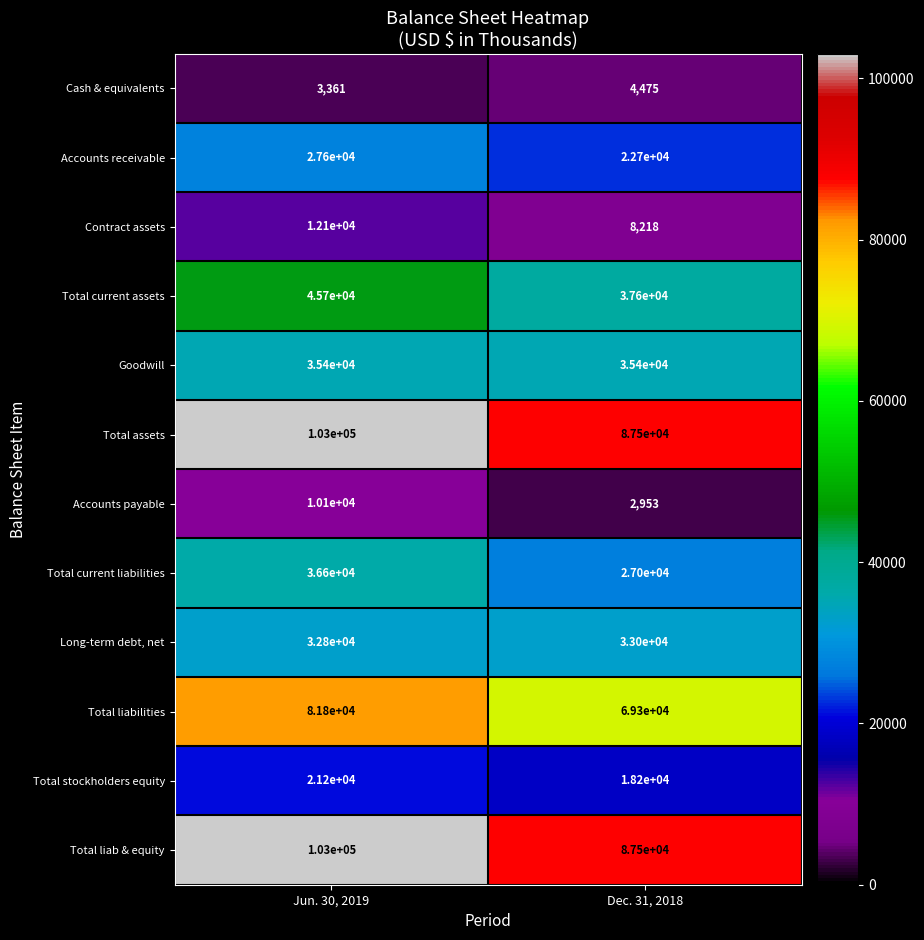

What is the difference between the highest and lowest values at Dec. 31, 2018?

84547